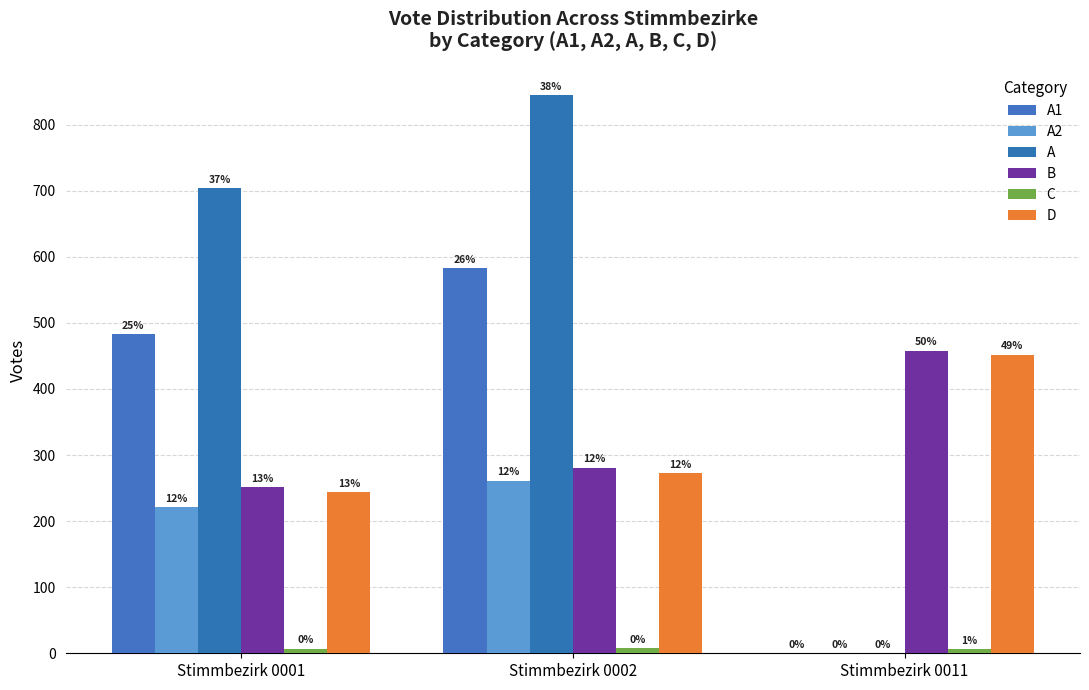

Does the chart contain stacked bars?

No